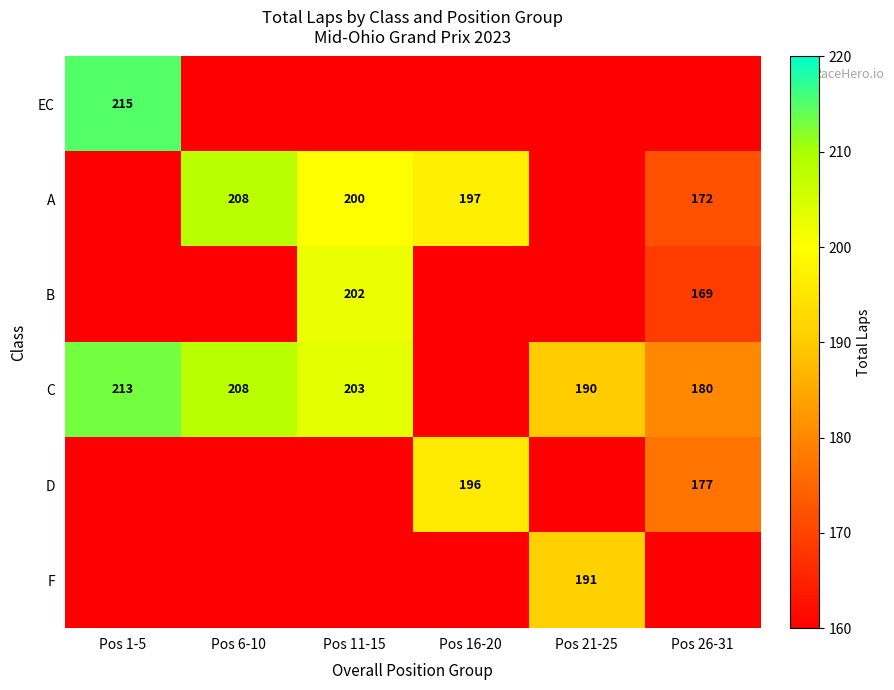

What is the difference between the C values at Pos 11-15 and Pos 26-31?

23